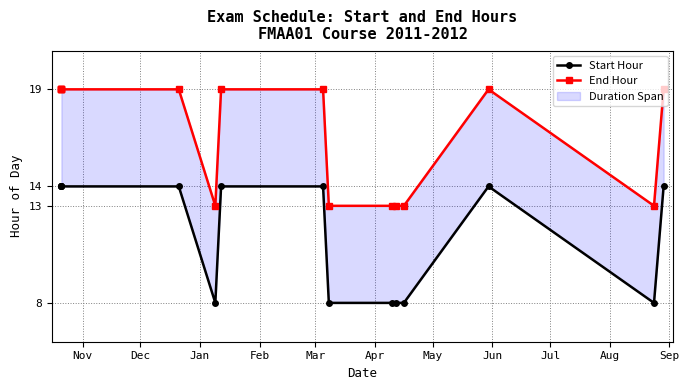

True or false: Start Hour has more than 1 points higher than both neighbors.

False